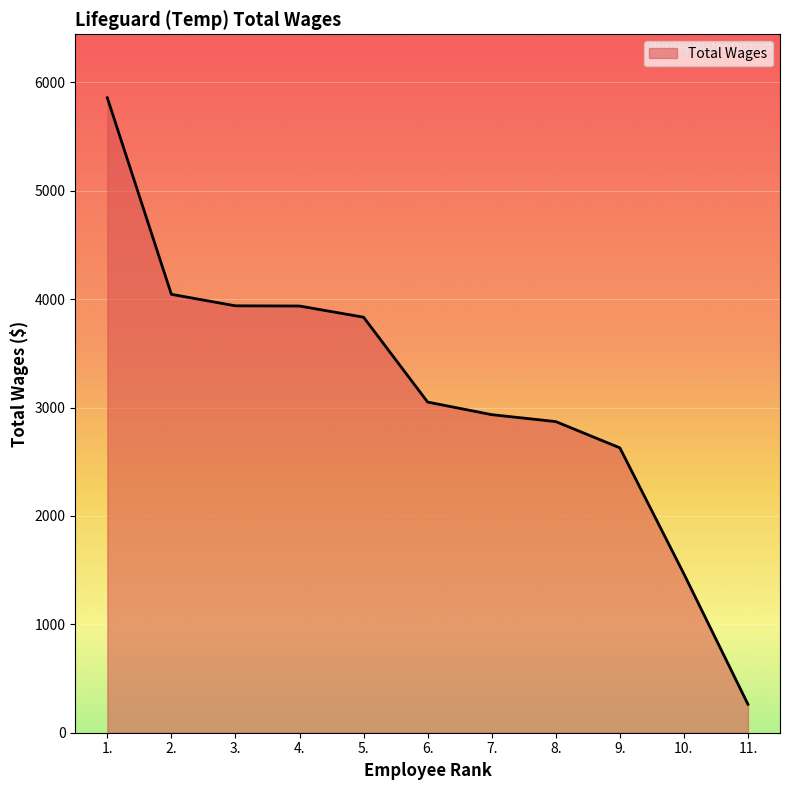

What is the difference between the values at 9. and 11.?

2366